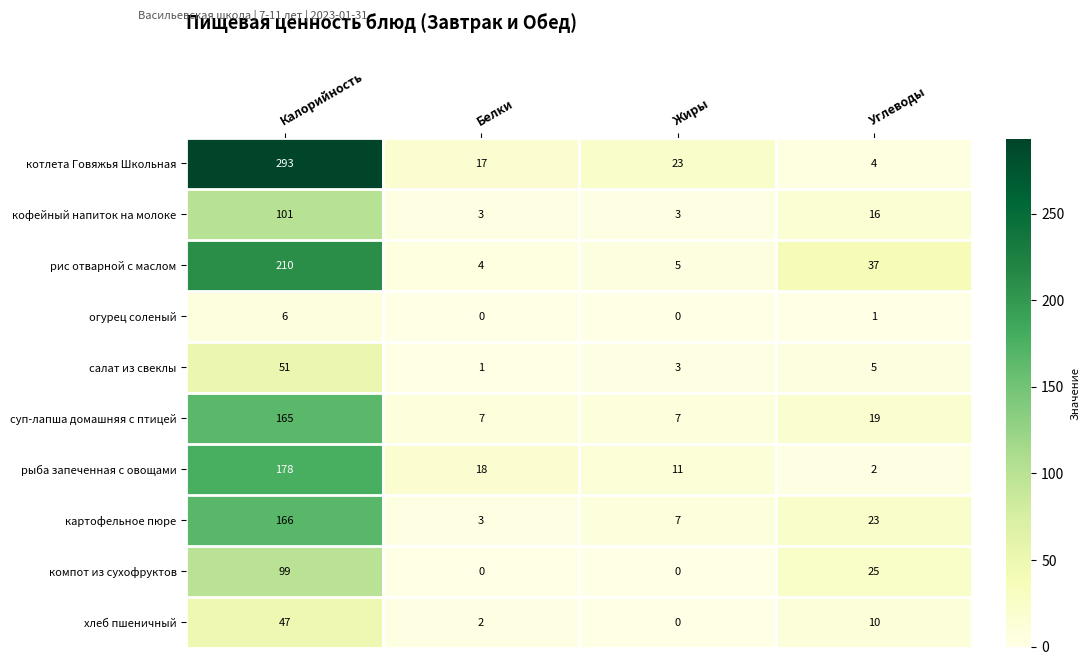

What is the total value across all series at Калорийность?

1316